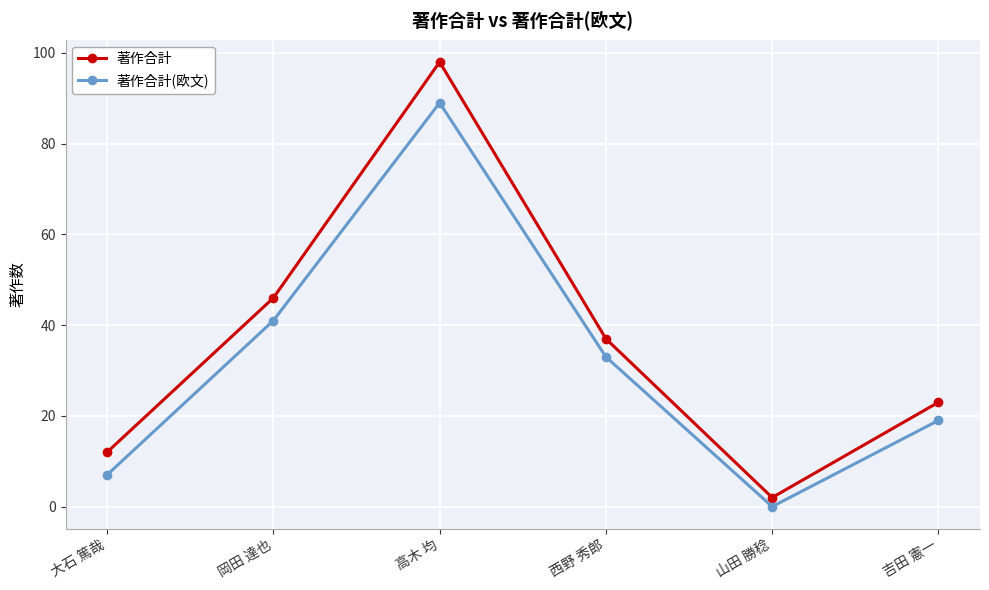

What is the label of the 2nd point from the left?

岡田 達也